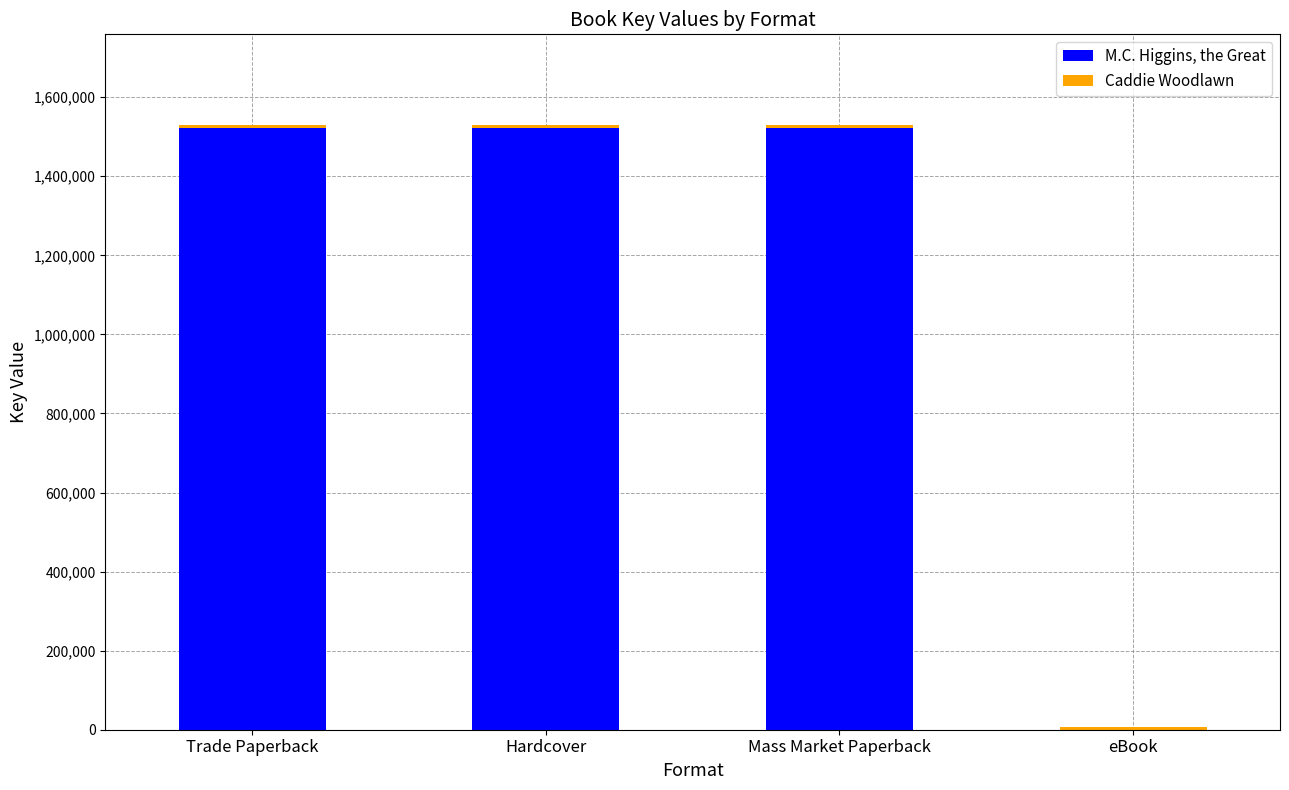

What is the highest value of the M.C. Higgins, the Great series?

1523267